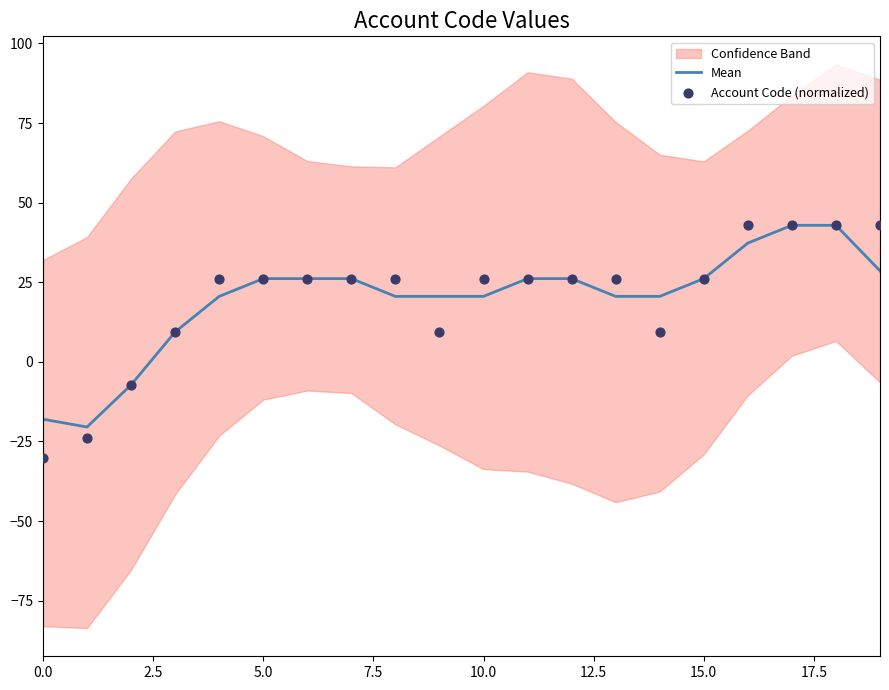

The value of Mean at 5.0 is 26.2. True or false?

True